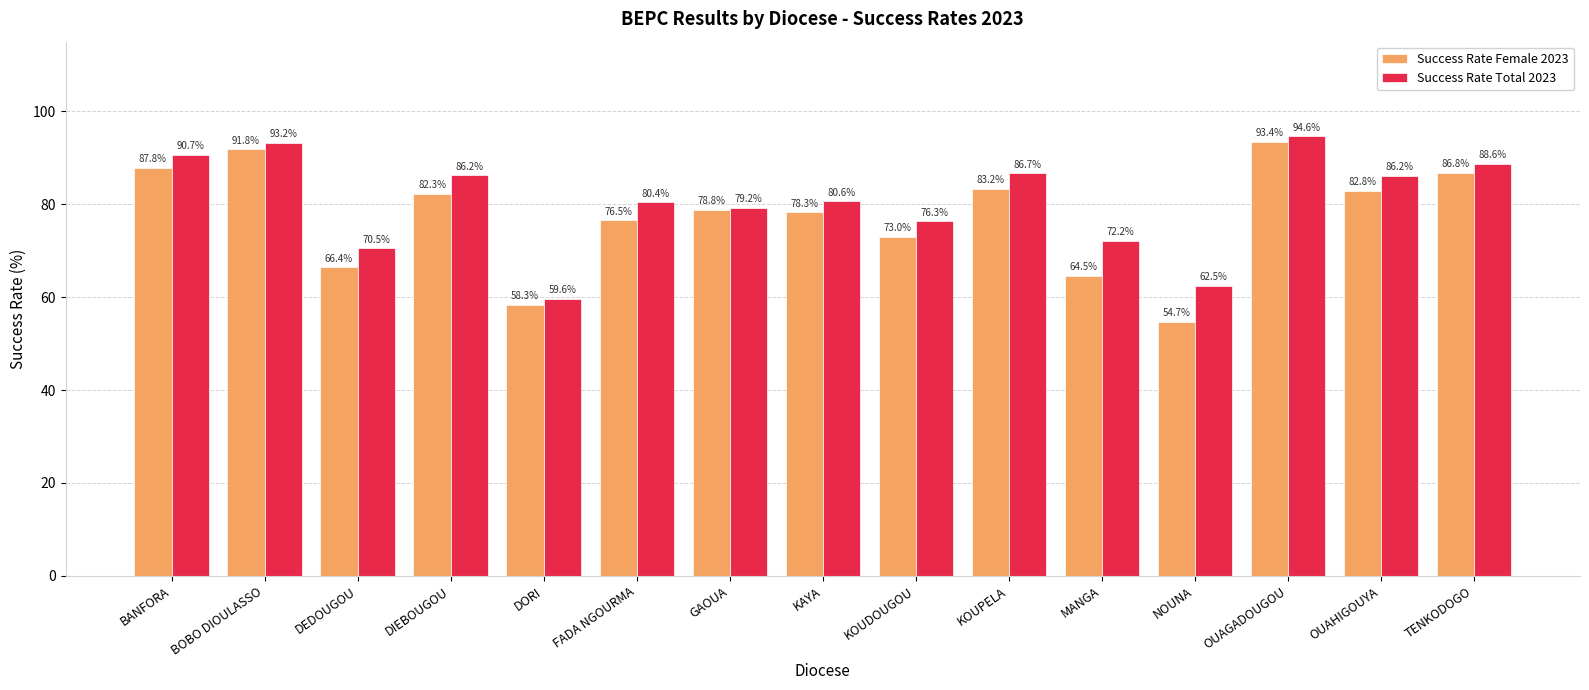

Which series has the widest spread of values?

Success Rate Female 2023